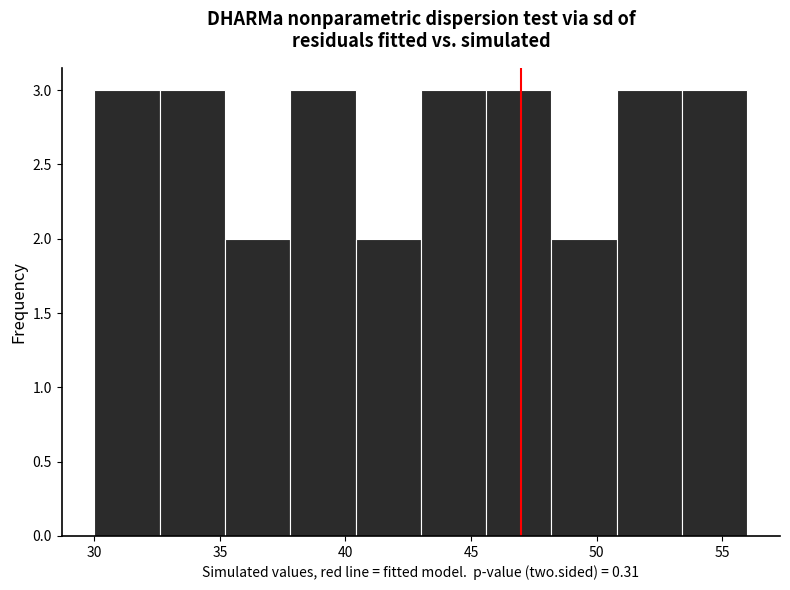

Reading left to right, list every bar in this chart as the range it spans on the x-axis followed by its height. Neither the bar edges nor the heights are printed on the chart, so give them approximately, as read against the axes.

30.0 to 32.6: 3
32.6 to 35.2: 3
35.2 to 37.8: 2
37.8 to 40.4: 3
40.4 to 43.0: 2
43.0 to 45.6: 3
45.6 to 48.2: 3
48.2 to 50.8: 2
50.8 to 53.4: 3
53.4 to 56.0: 3